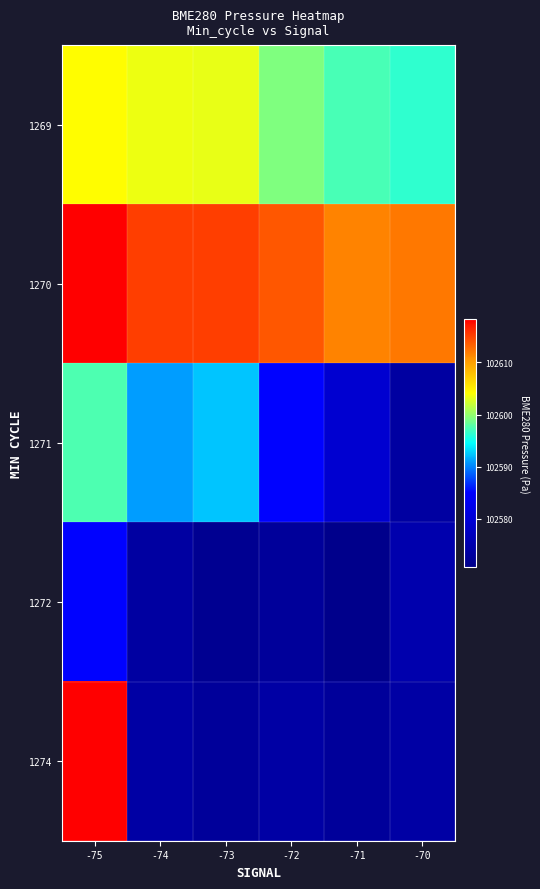

Reading left to right, what are all the values shown in this chart?

1269: -75=102604.1	-74=102603.4	-73=102603.2	-72=102599.2	-71=102597.2	-70=102596.3
1270: -75=102618.4	-74=102615.2	-73=102615.2	-72=102613.8	-71=102611.7	-70=102612.2
1271: -75=102597.4	-74=102591.0	-73=102592.4	-72=102585.1	-71=102579.4	-70=102573.6
1272: -75=102585.1	-74=102573.6	-73=102571.6	-72=102572.6	-71=102570.7	-70=102575.1
1274: -75=102618.4	-74=102573.9	-73=102572.6	-72=102573.9	-71=102572.6	-70=102573.9